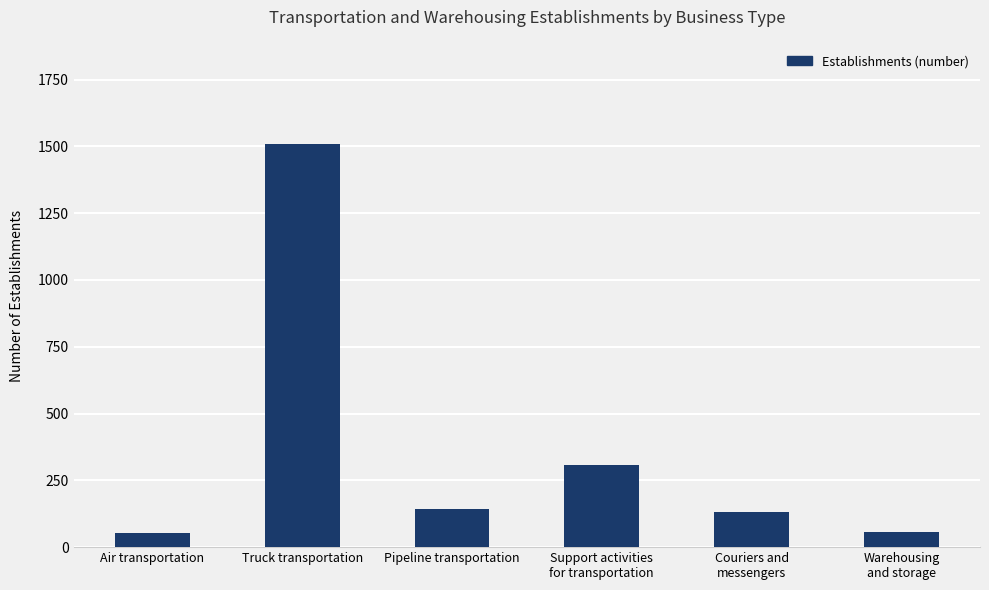

The chart shows a value of 41 at Pipeline transportation. True or false?

False